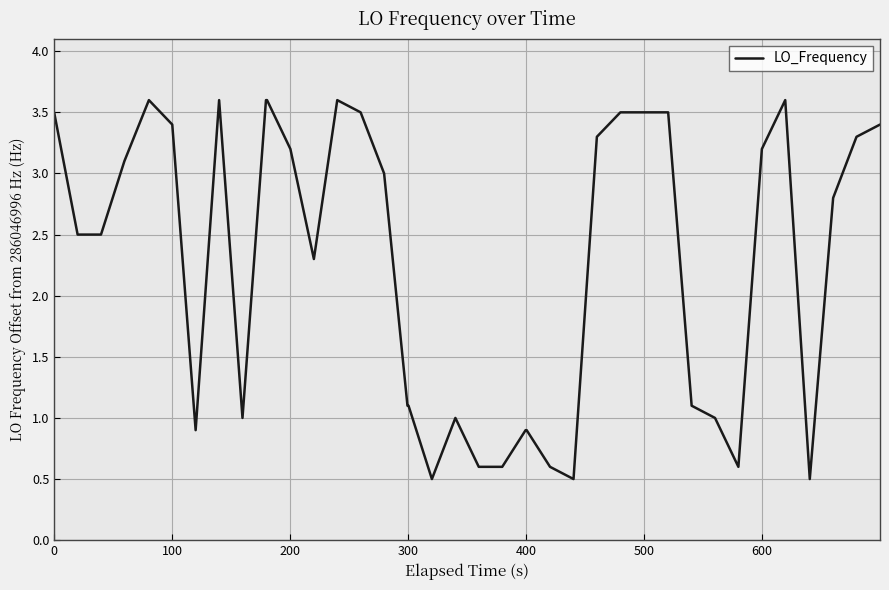

What is the maximum value shown in the chart?

3.6